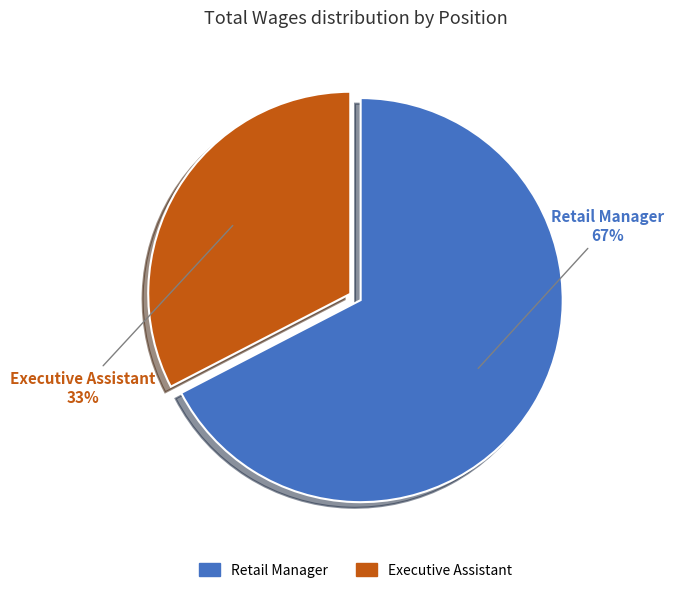

Is there a majority slice in this chart?

Yes